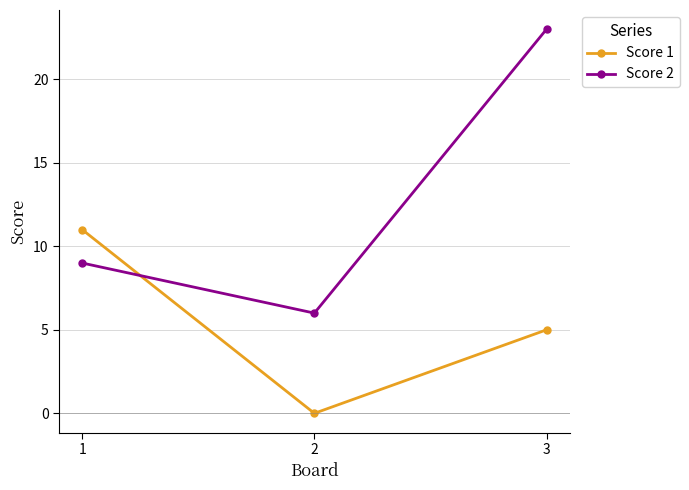

At which category does the chart reach its minimum across all series?

2